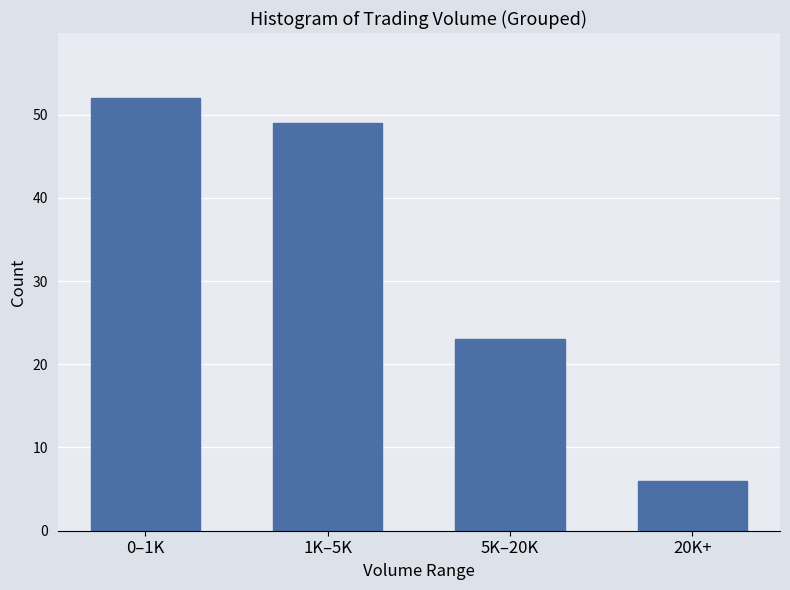

Reading left to right, transcribe all the data shown in this chart.

0–1K=52	1K–5K=49	5K–20K=23	20K+=6